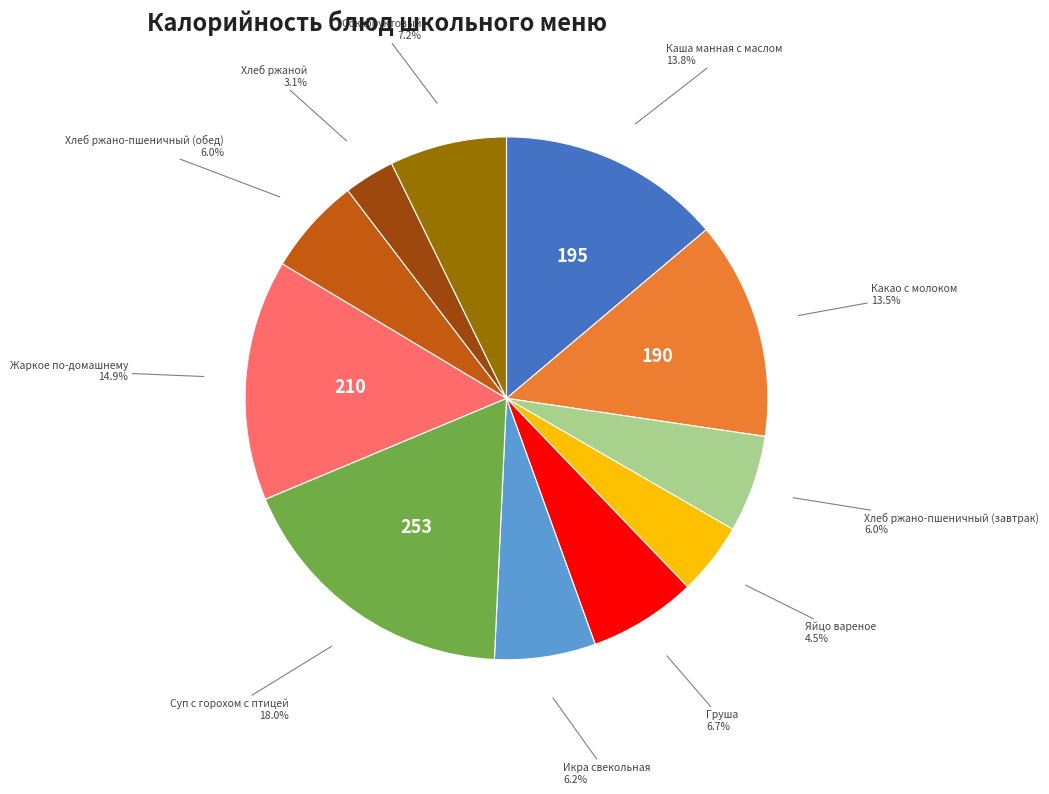

Is there any slice that represents more than half of the pie?

No